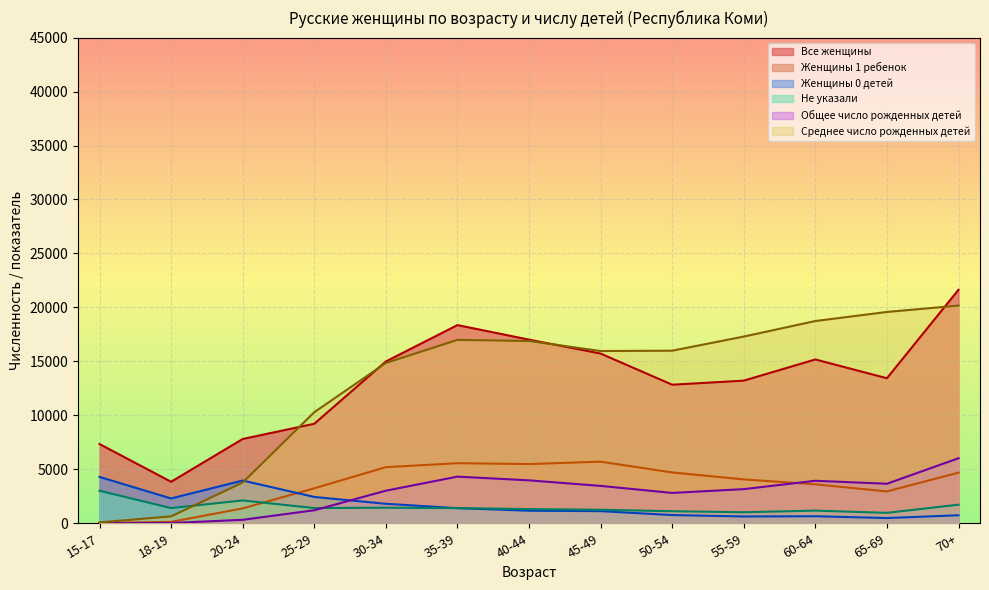

Which has a higher value, 55-59 or 25-29?

55-59